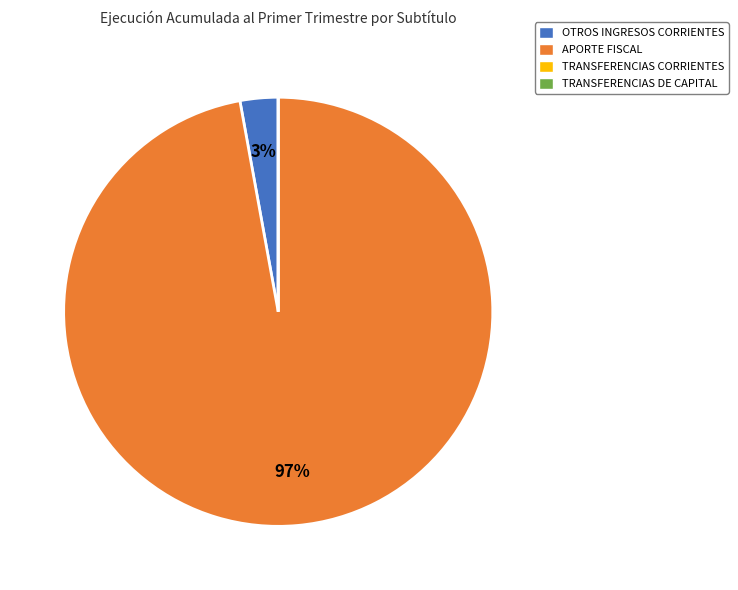

To the nearest percent, what percentage of the pie is APORTE FISCAL?

97%